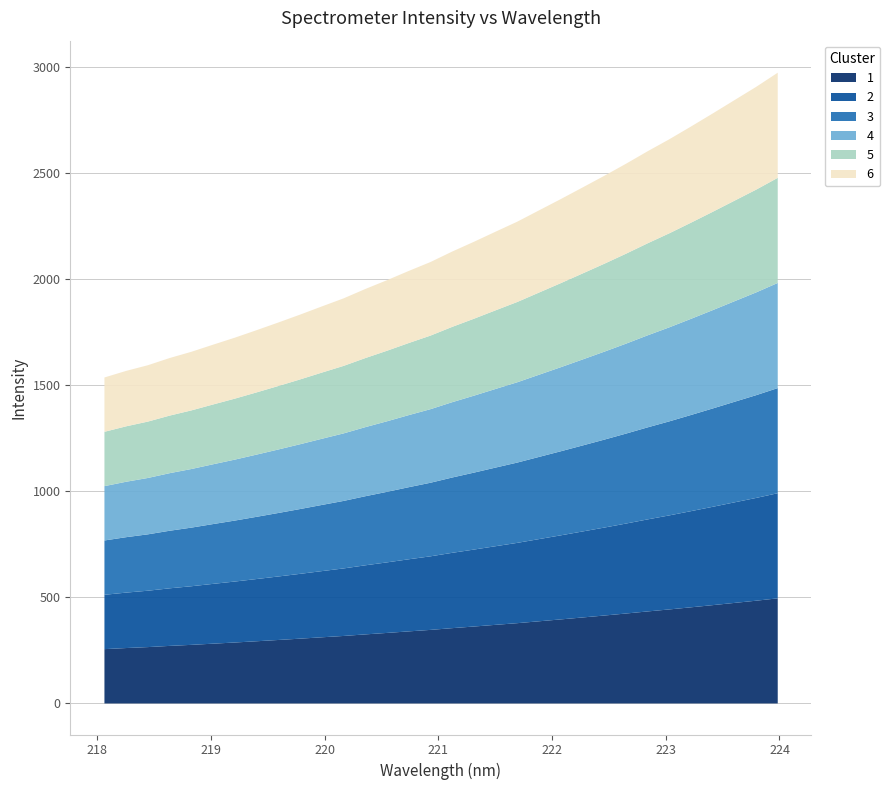

What is the change in value from 219.7801 to 223.408?

+948.3